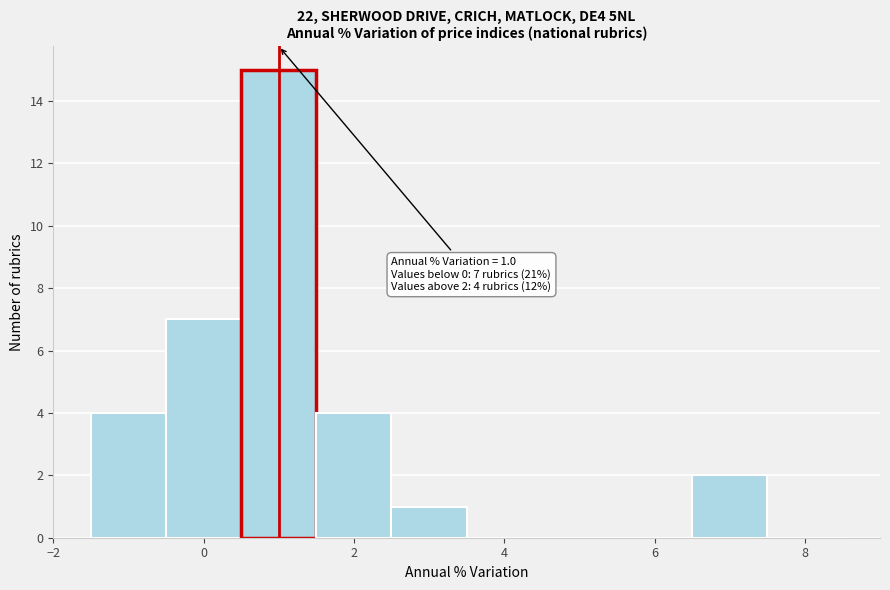

Which range on the x-axis has the tallest bar?

0.5 to 1.5